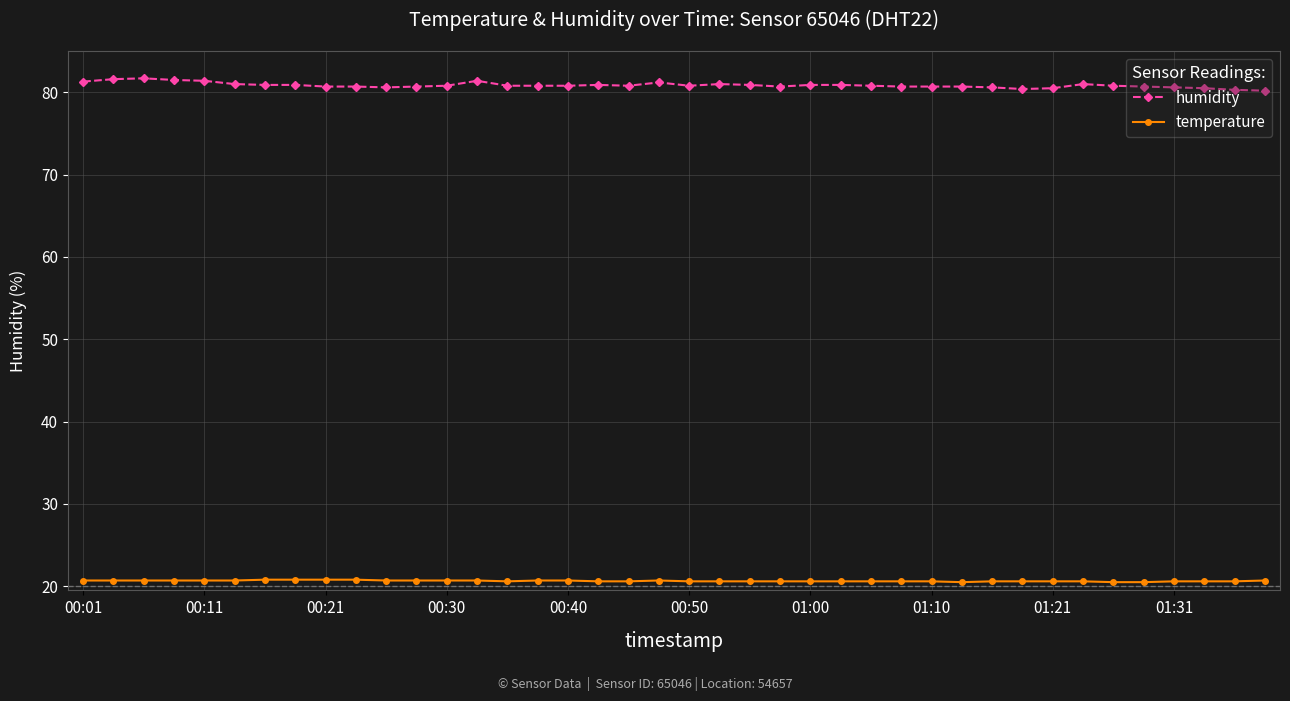

What is the minimum value shown in the chart?

20.5